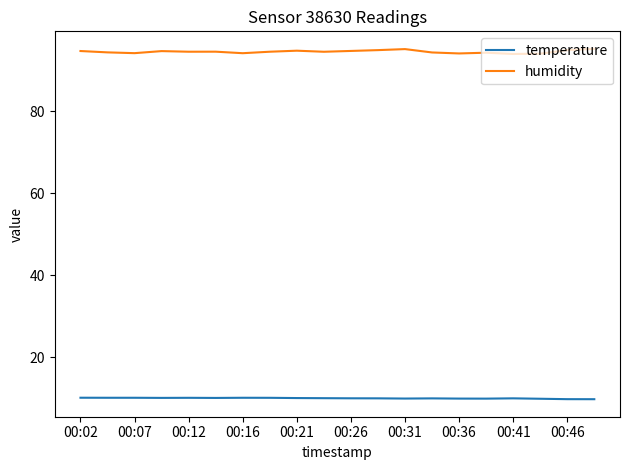

How many lines are shown in the chart?

2